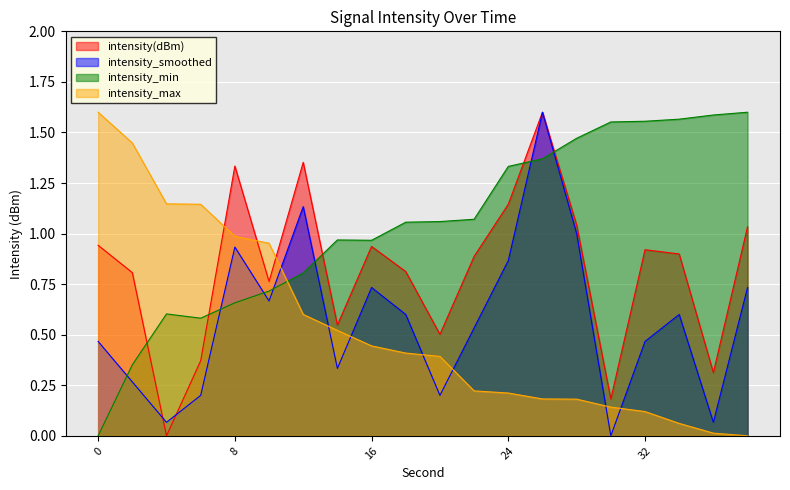

At which label is intensity(dBm) closest to 0?

4